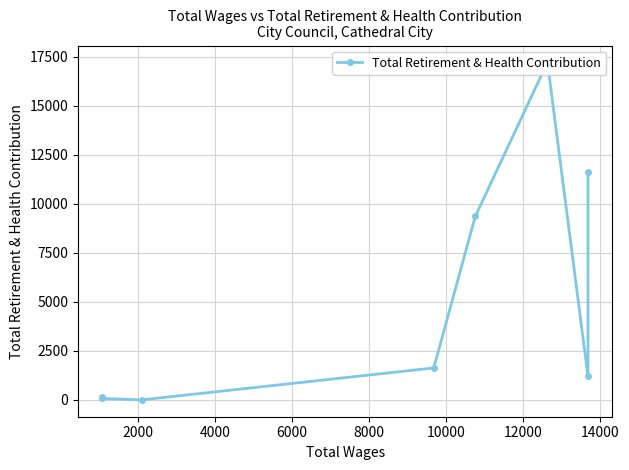

What is the maximum value shown in the chart?

17222